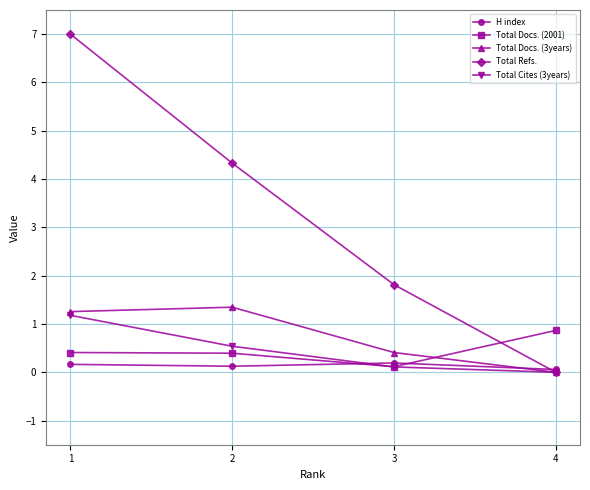

The value of Total Cites (3years) at 1 is 1.2. True or false?

True